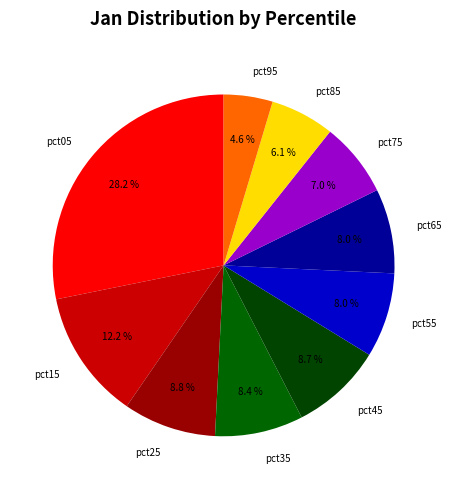

Which category has the biggest portion of the pie?

pct05